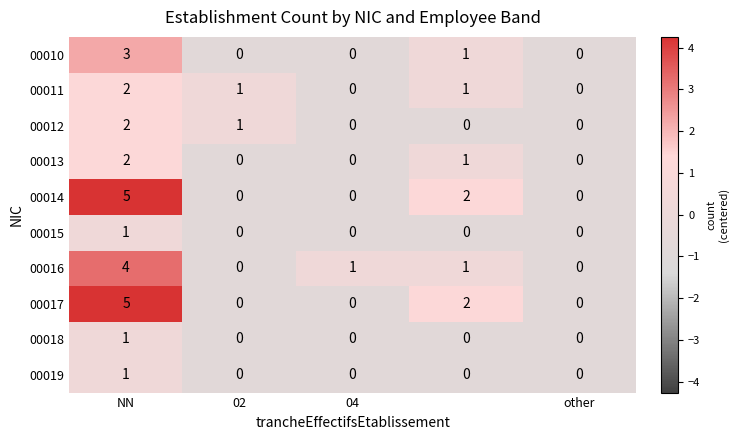

How many 00016 values are between 0 and 1?

4